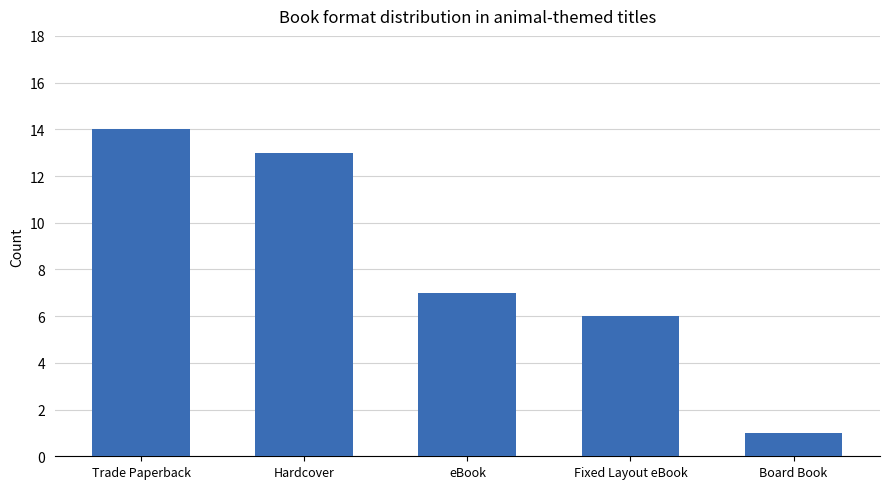

Reading left to right, extract all data points from this chart.

14	13	7	6	1